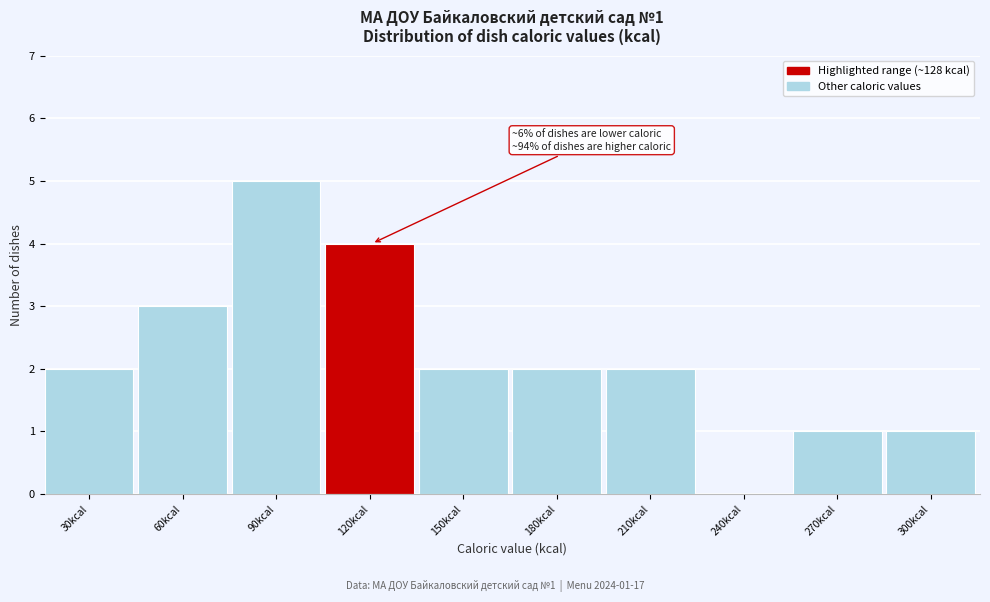

Reading left to right, transcribe all the data shown in this chart.

30kcal=2	60kcal=3	90kcal=5	120kcal=4	150kcal=2	180kcal=2	210kcal=2	240kcal=0	270kcal=1	300kcal=1